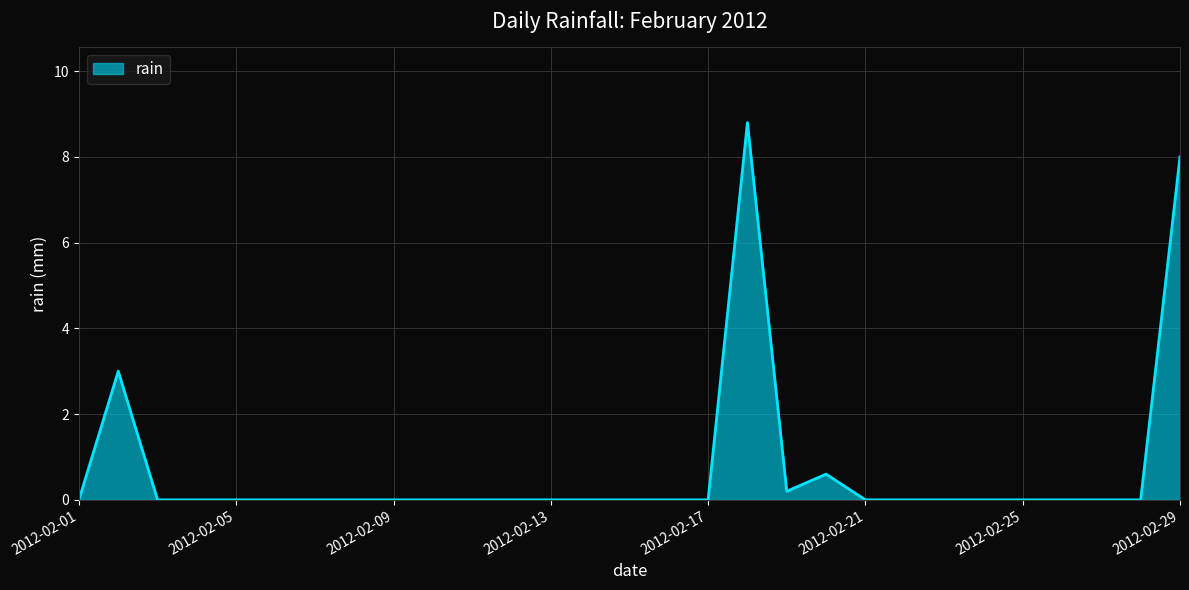

What is the sum of all values?

20.6